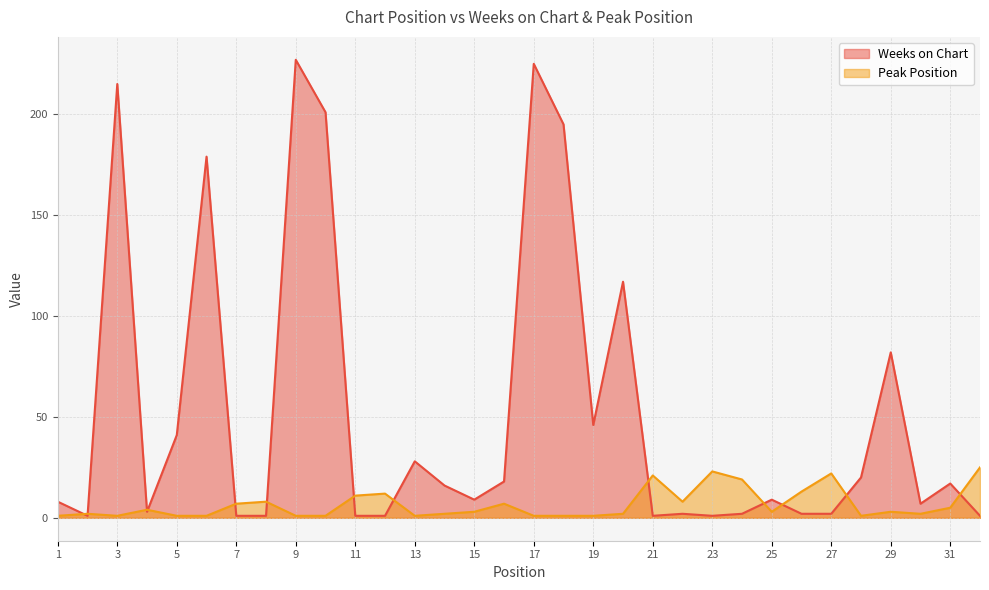

Which category has the lowest value across all series?

2